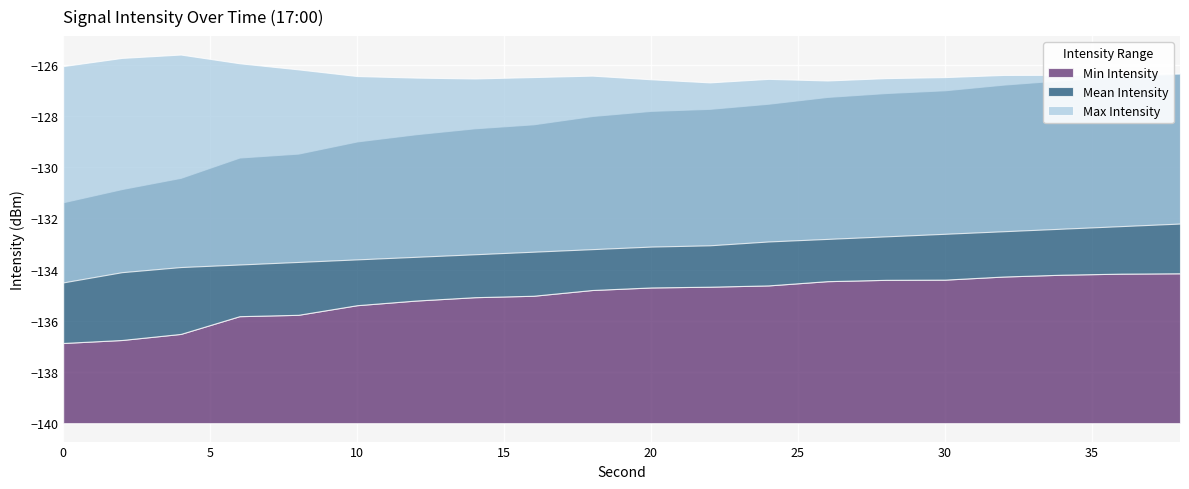

Which series changed the most between 2 and 8?

Min Intensity